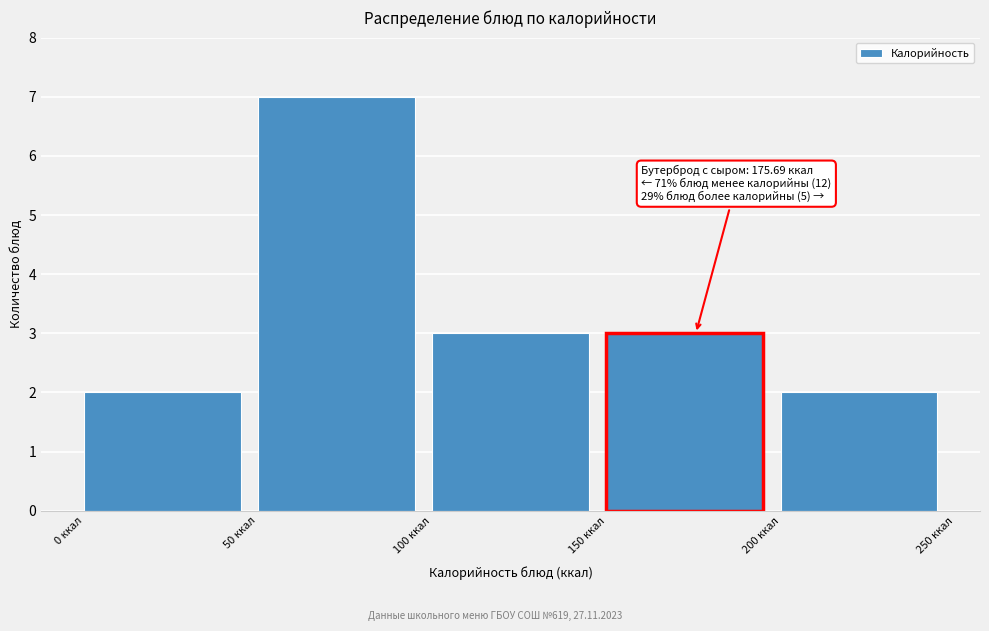

Over which range of the x-axis is the bar tallest?

50 to 100